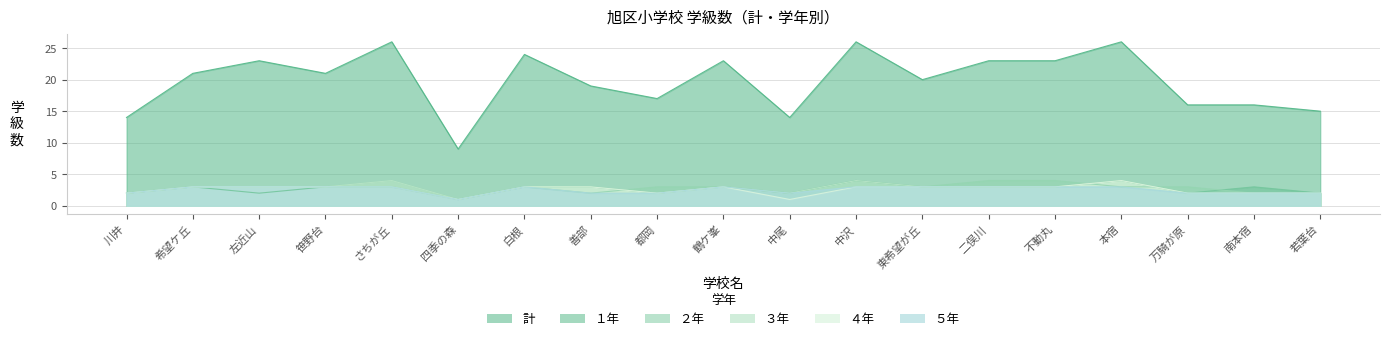

What is the smallest value displayed?

1